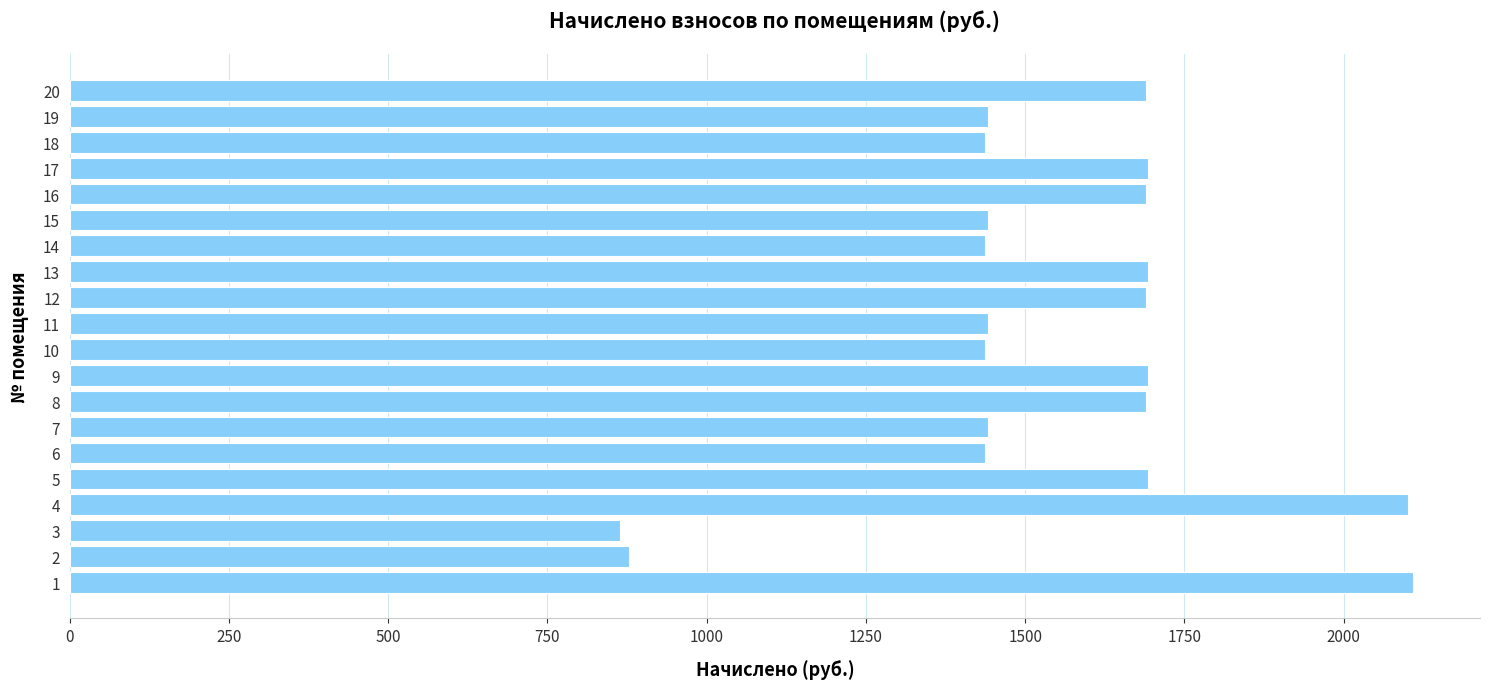

What is the difference between the maximum and second lowest values?

1231.2